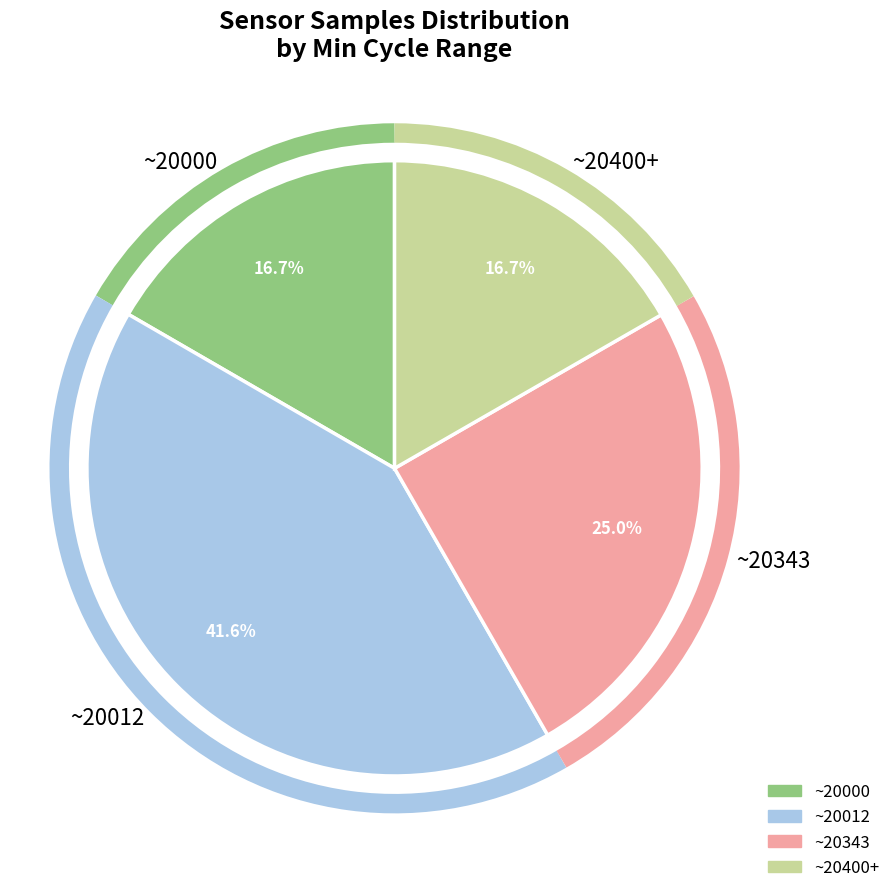

Combined, do ~20012 and ~20343 account for over 50%?

Yes